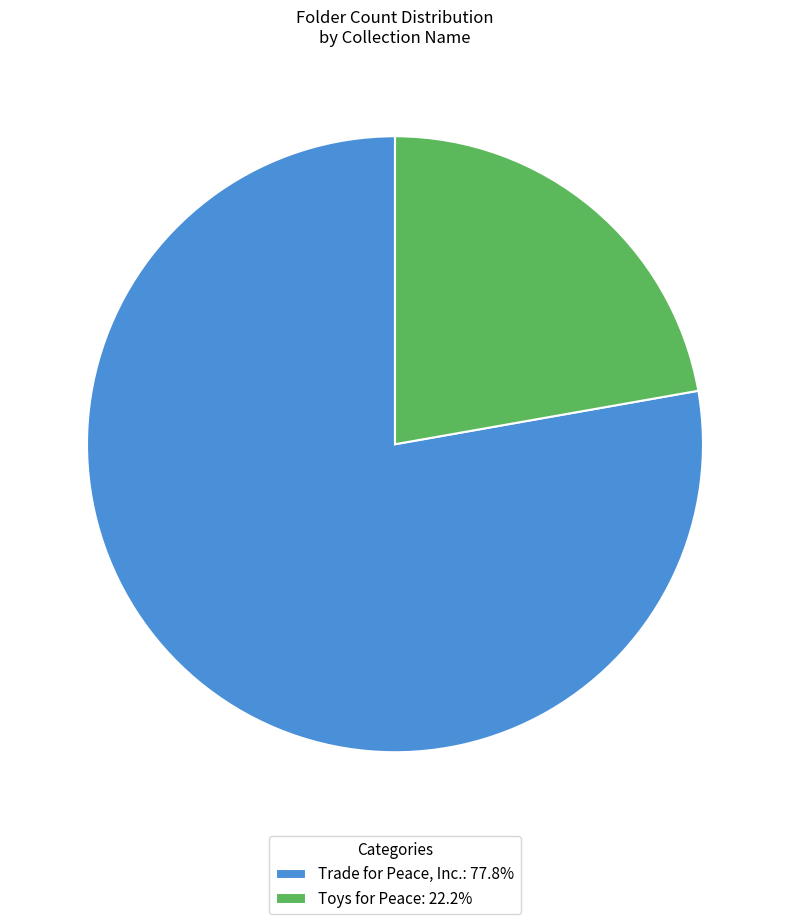

Which category has the smallest portion of the pie?

Toys for Peace